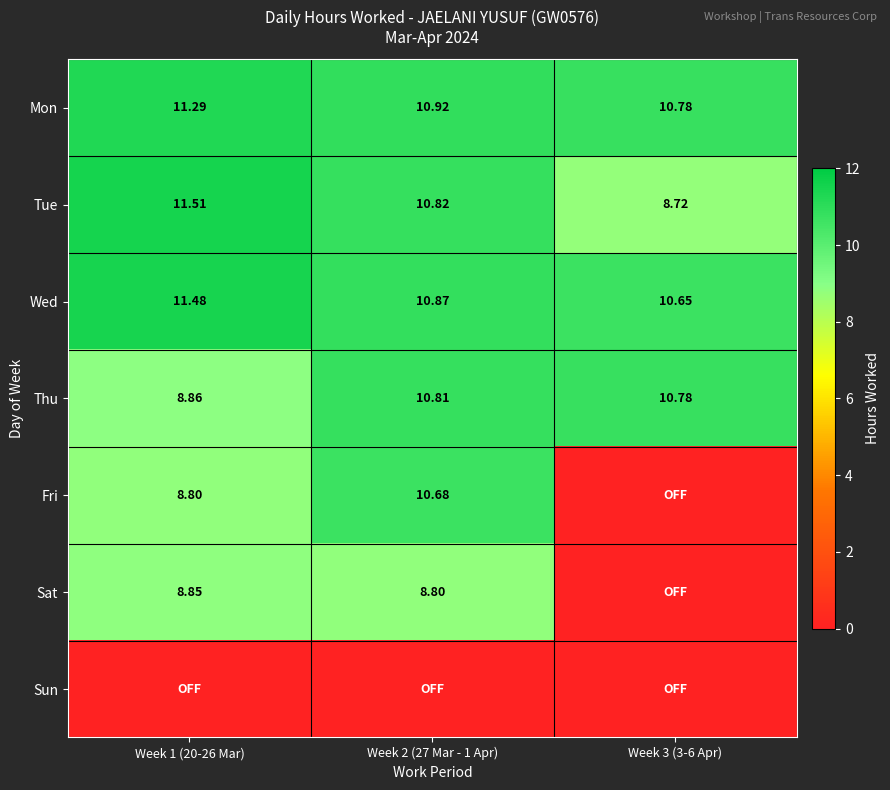

How many data points does each series have?

3